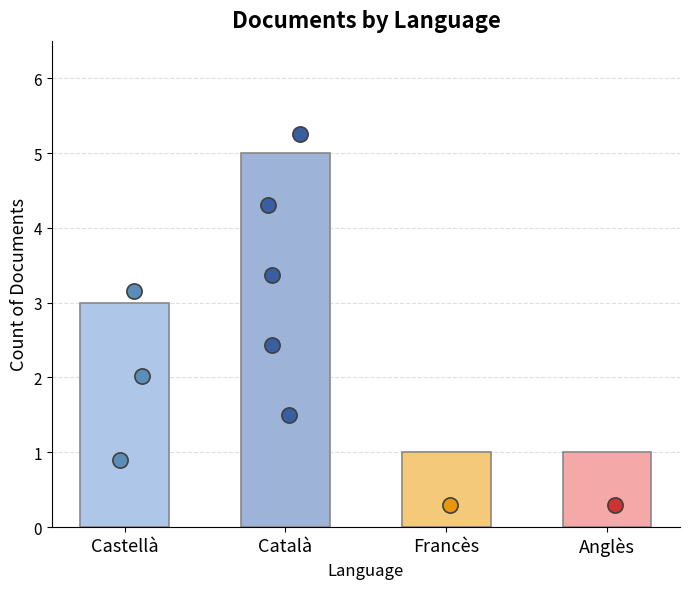

Which has a higher value, Castellà or Anglès?

Castellà